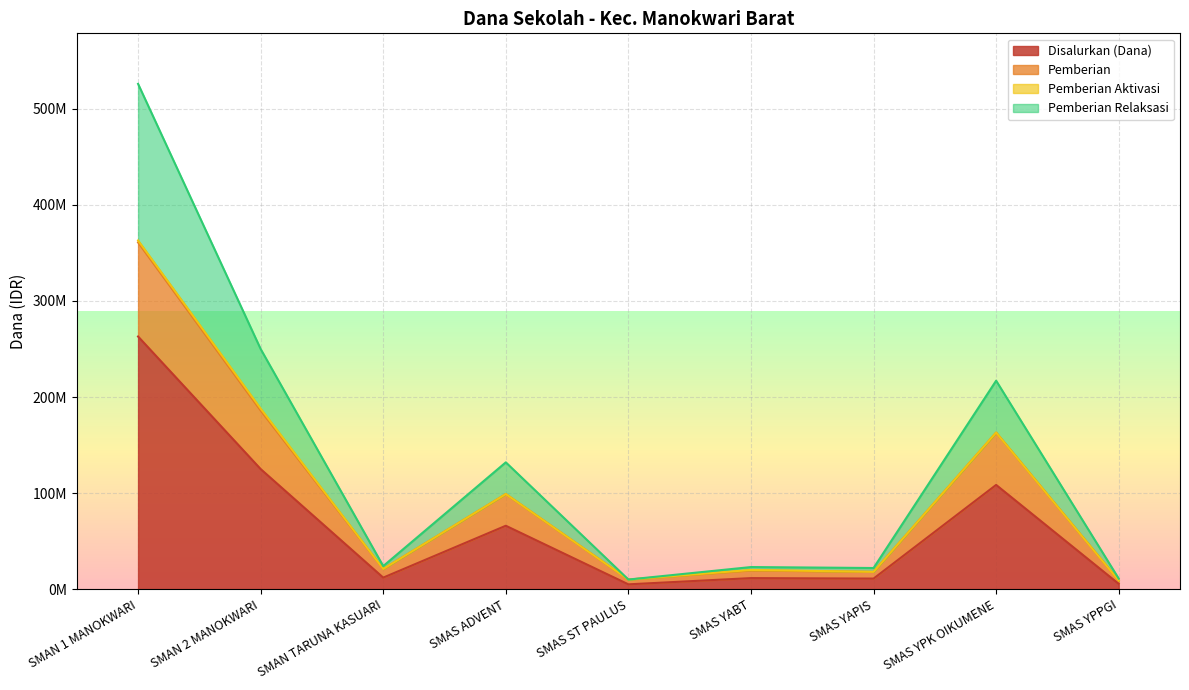

What is the value of the Pemberian Relaksasi point at the 5th from the left?

10000000